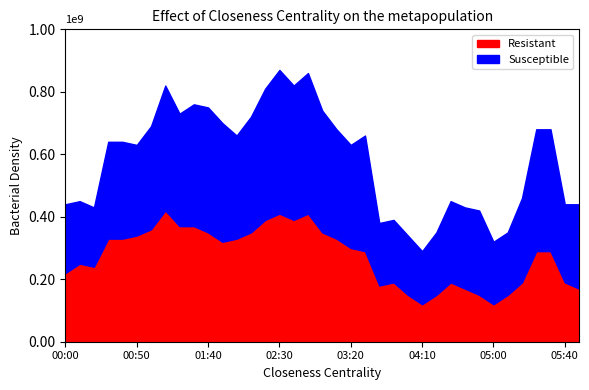

What are all the series names shown in the legend?

Resistant, Susceptible